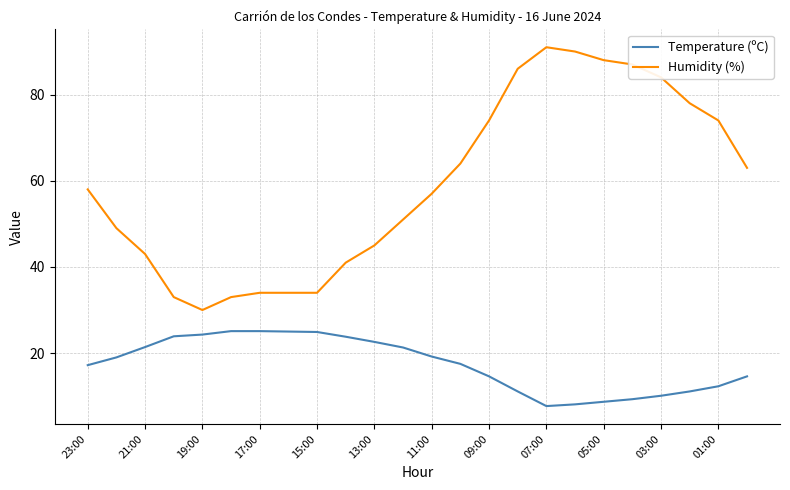

Rank the series by their maximum value, from lowest to highest.

Temperature (ºC), Humidity (%)